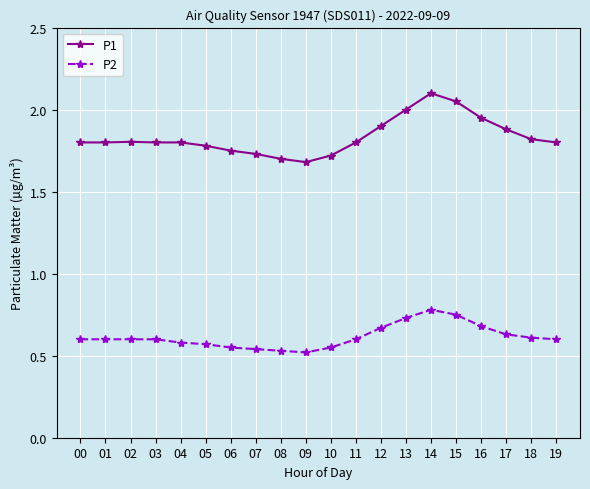

True or false: P1 and P2 intersect in this chart.

False